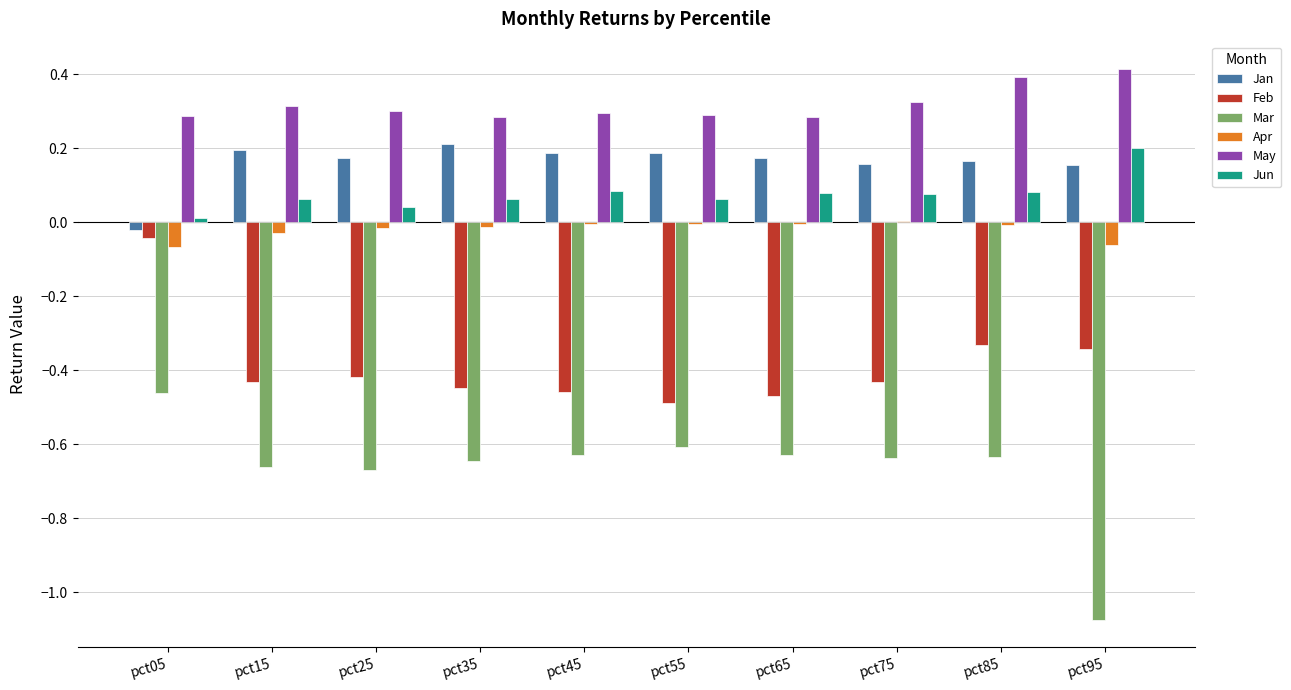

The May series shows 0.4 at pct25. True or false?

False